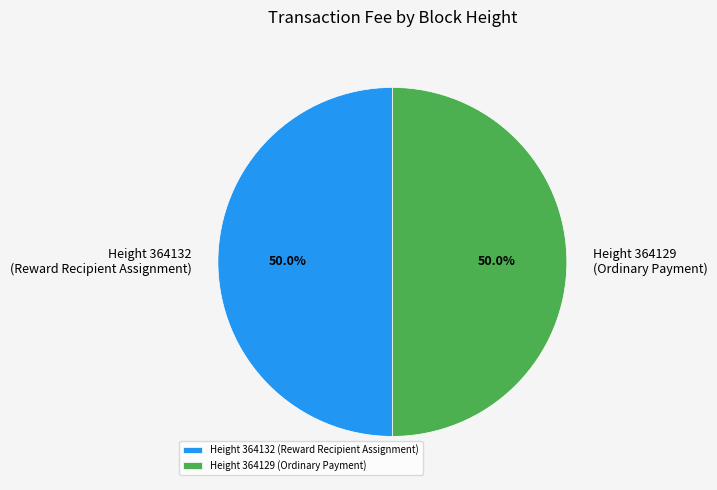

Approximately how many times larger is the value at Height 364129 (Ordinary Payment) compared to Height 364132 (Reward Recipient Assignment)?

1.0